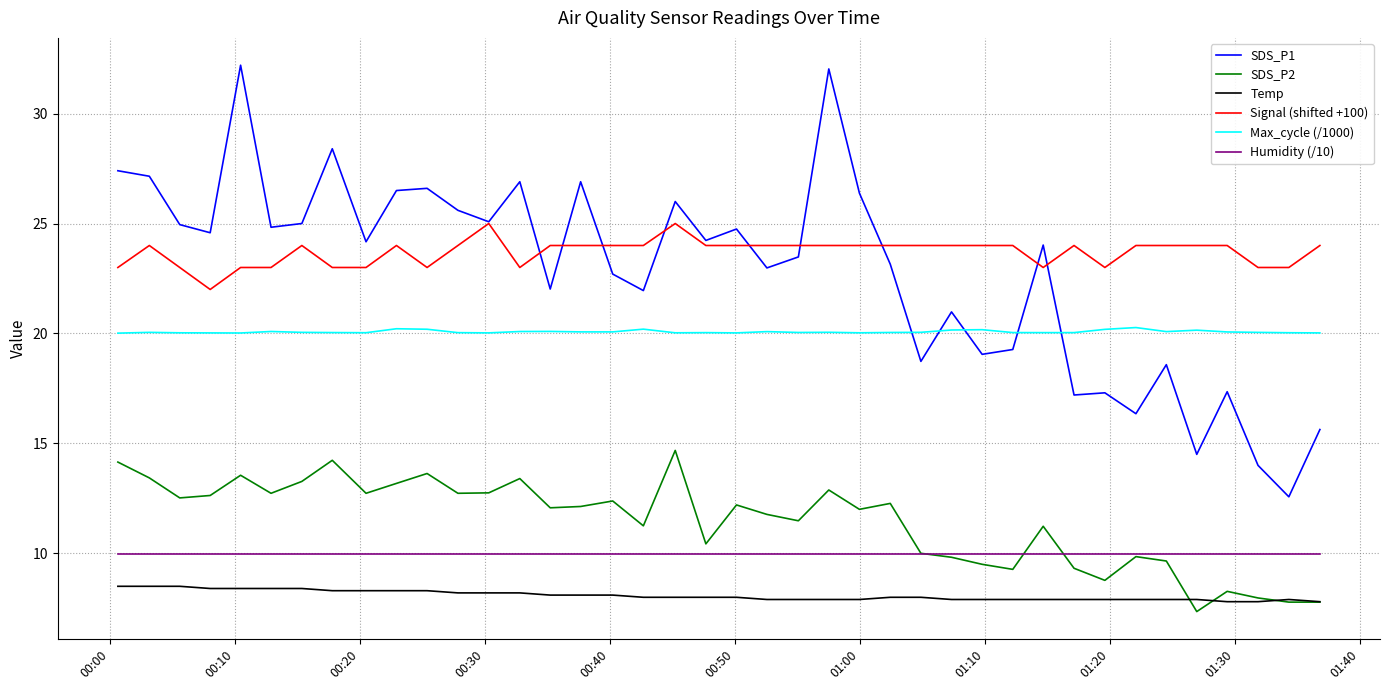

What is the highest value of the Signal (shifted +100) series?

25.0